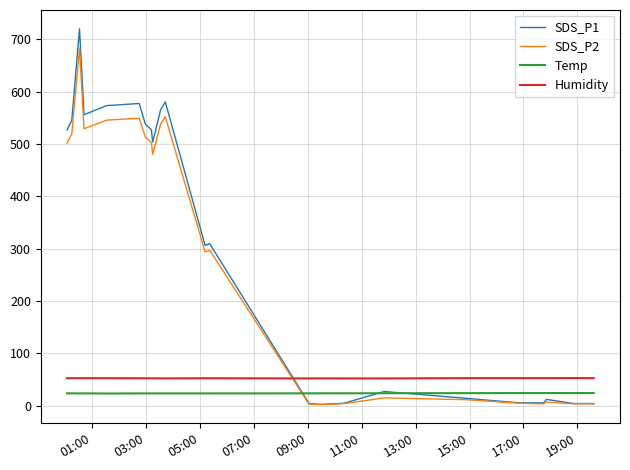

What is the difference between the maximum and minimum values in the SDS_P2 series?

680.9